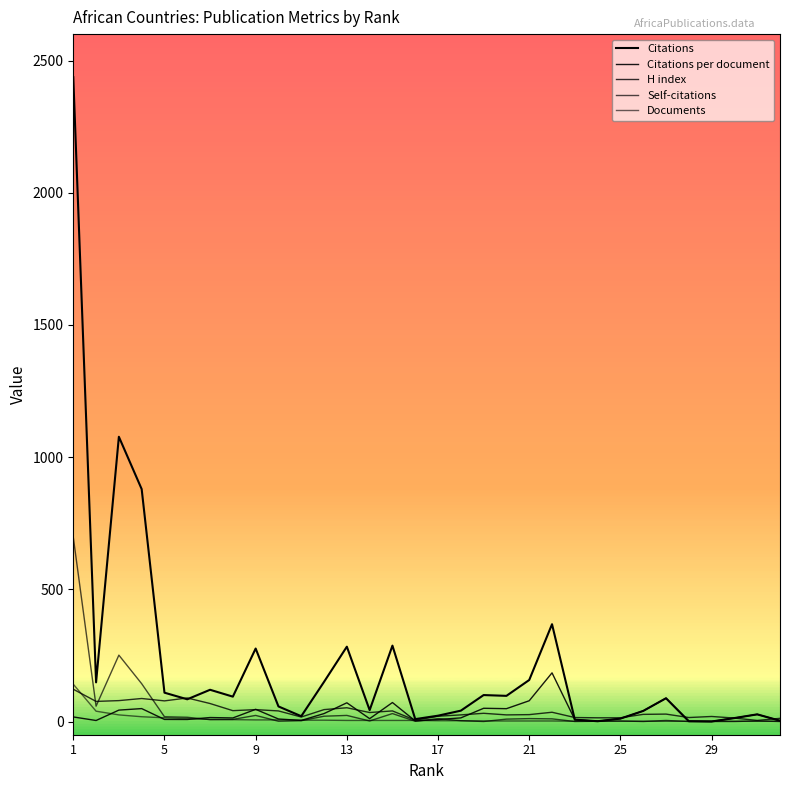

How many lines are shown in the chart?

5